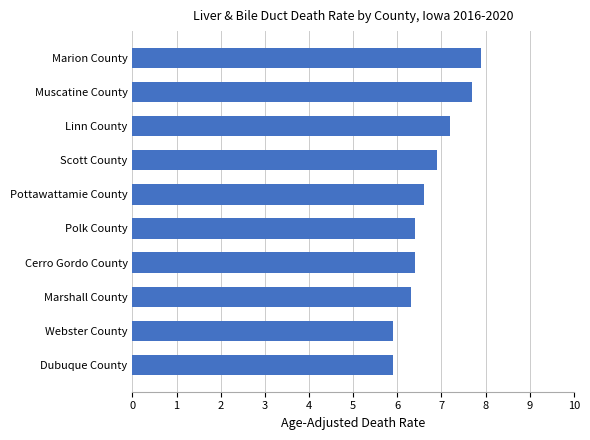

What value does the data have at Webster County?

5.9